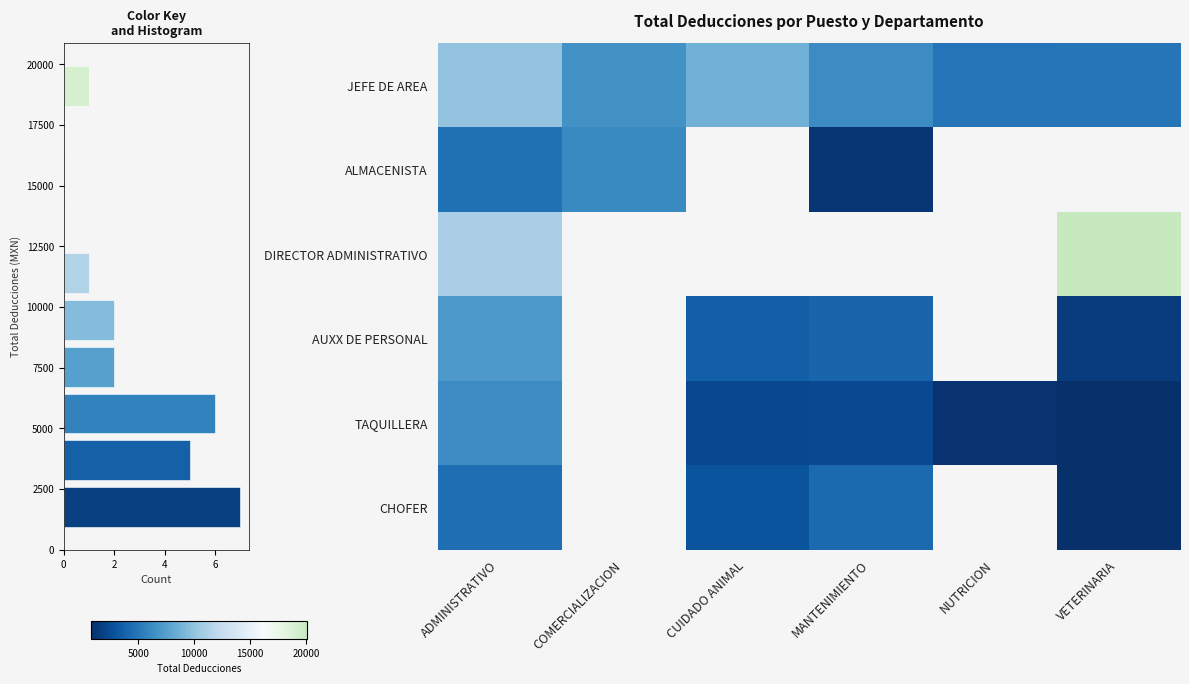

What is the difference between the second highest and minimum values in the TAQUILLERA series?

1314.9